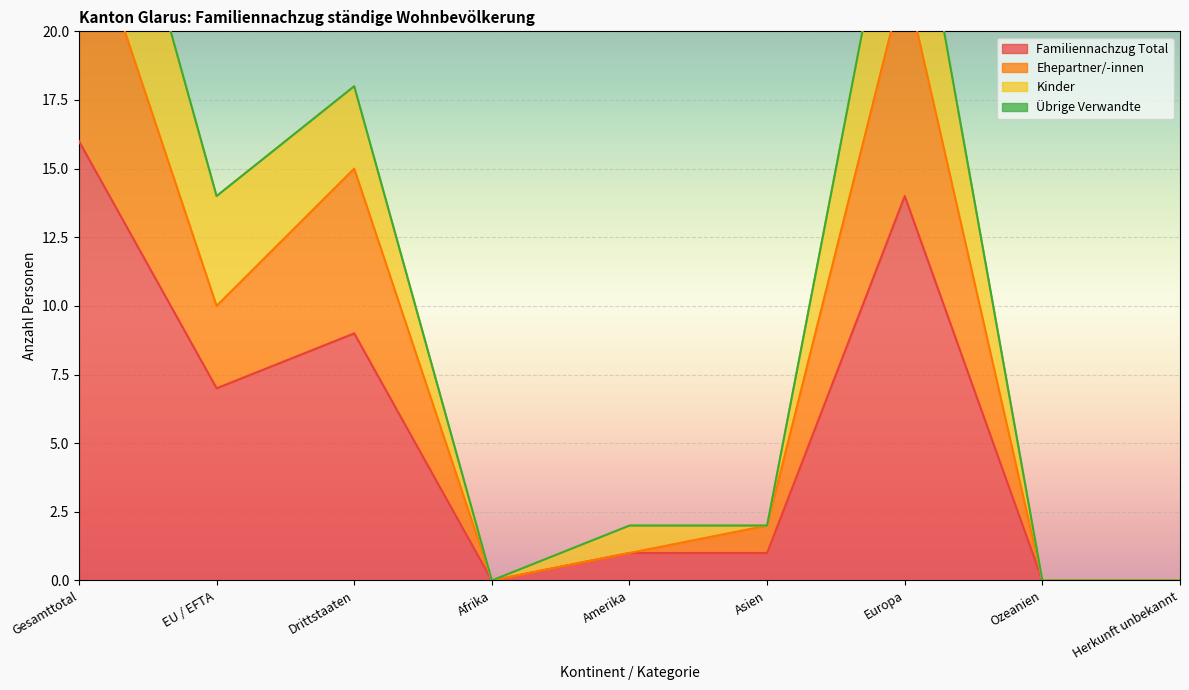

What is the average value of the Familiennachzug Total series?

5